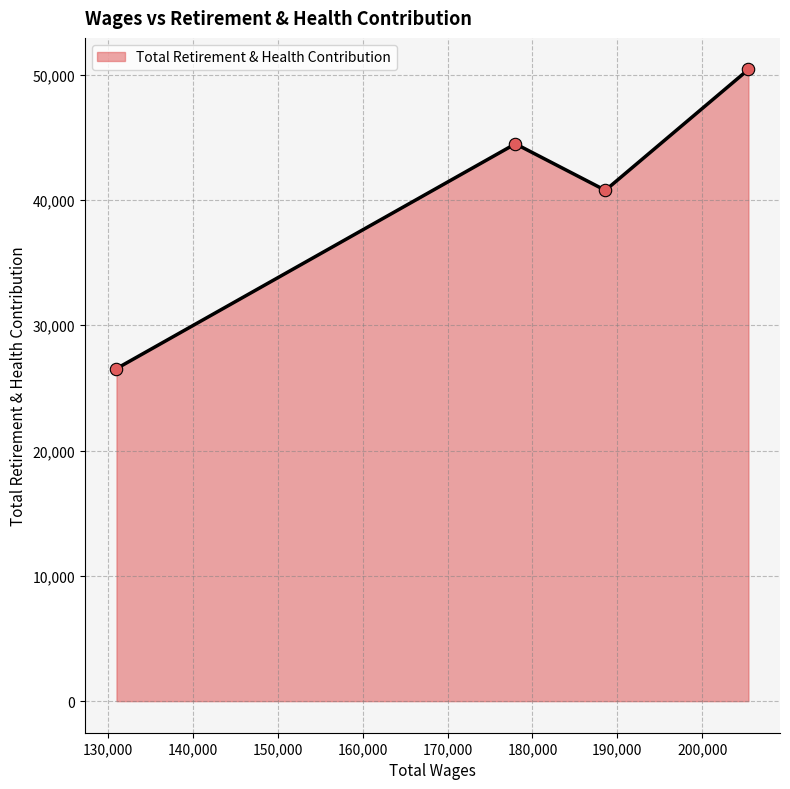

What is the greatest value displayed?

50418